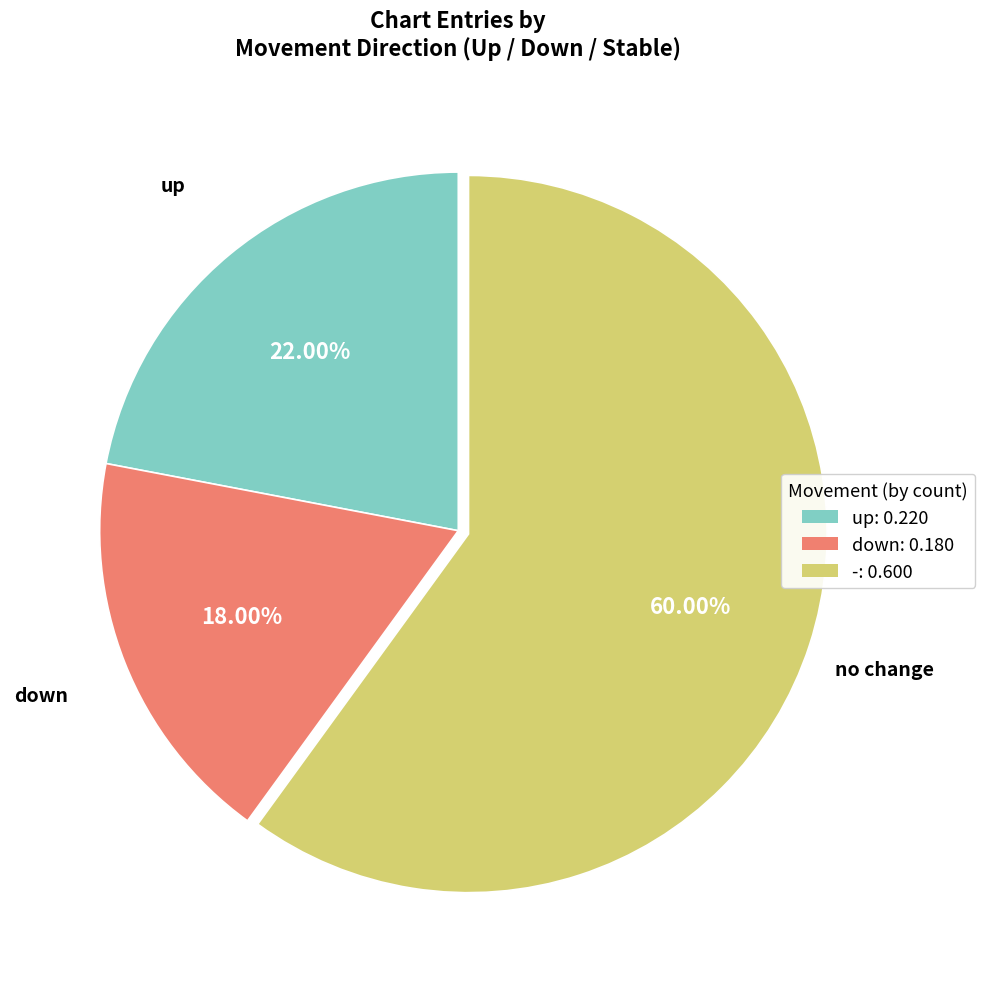

What percentage is the up slice, to the nearest percent?

22%